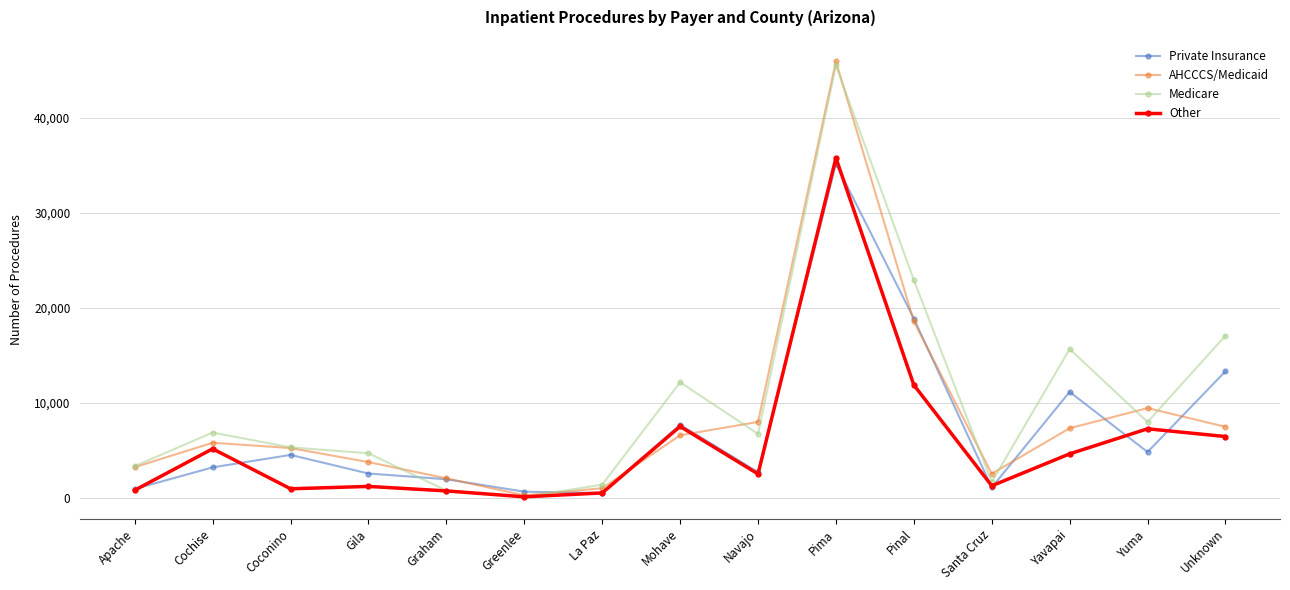

In Private Insurance, how many points are higher than both neighbors (excluding endpoints)?

4